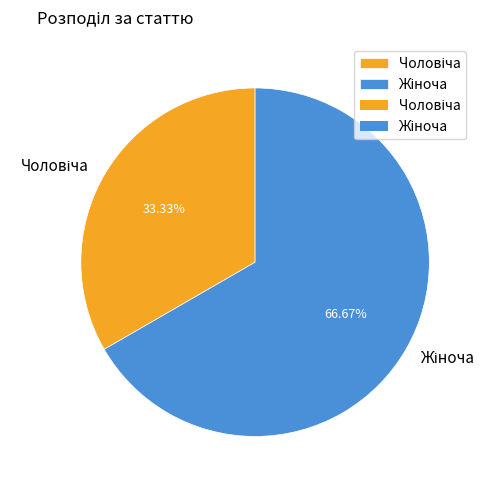

Which category has the smallest portion of the pie?

Чоловіча